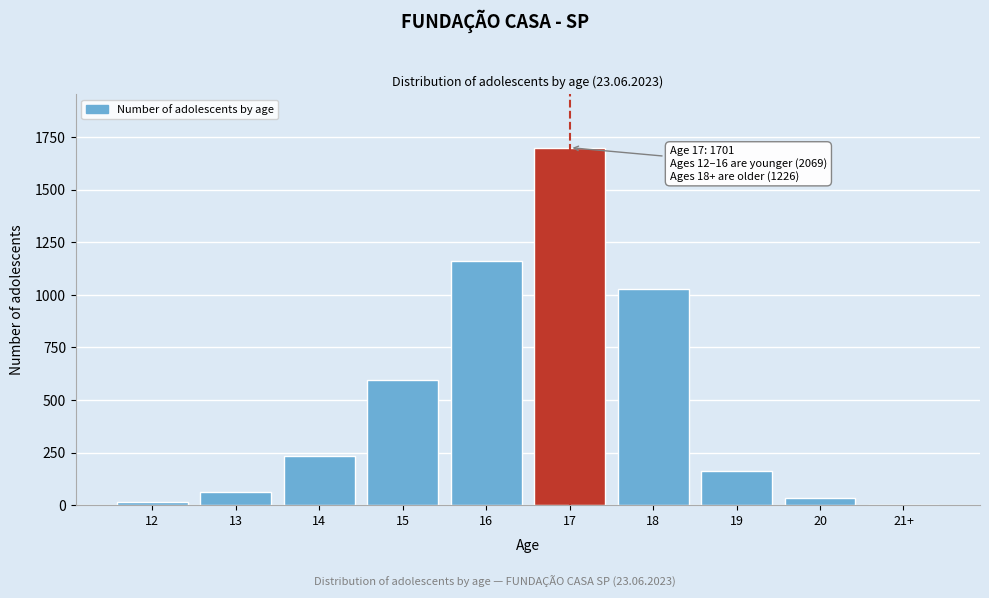

Reading left to right, list all the values displayed in this chart.

12=16	13=64	14=232	15=597	16=1159	17=1701	18=1030	19=163	20=33	21+=0